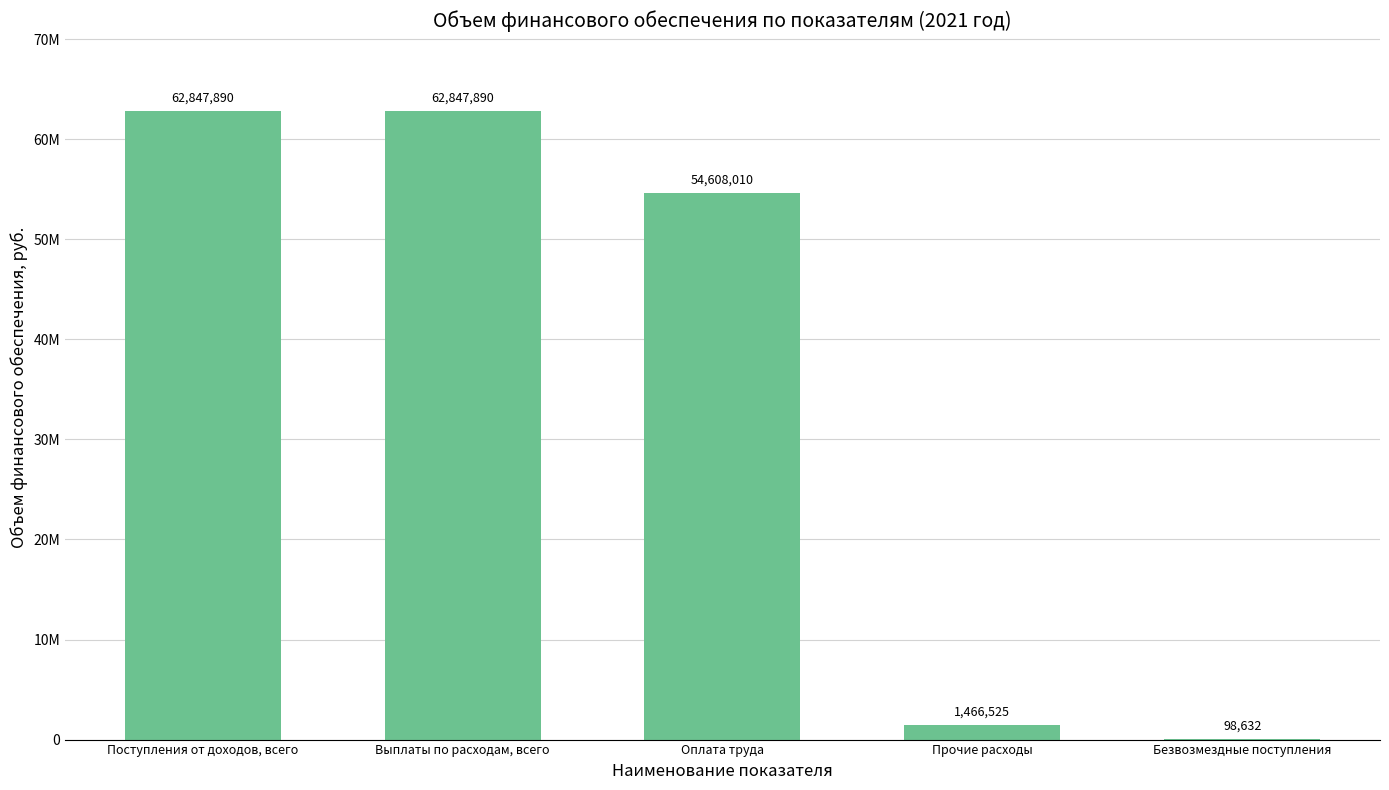

Are the bars horizontal?

No